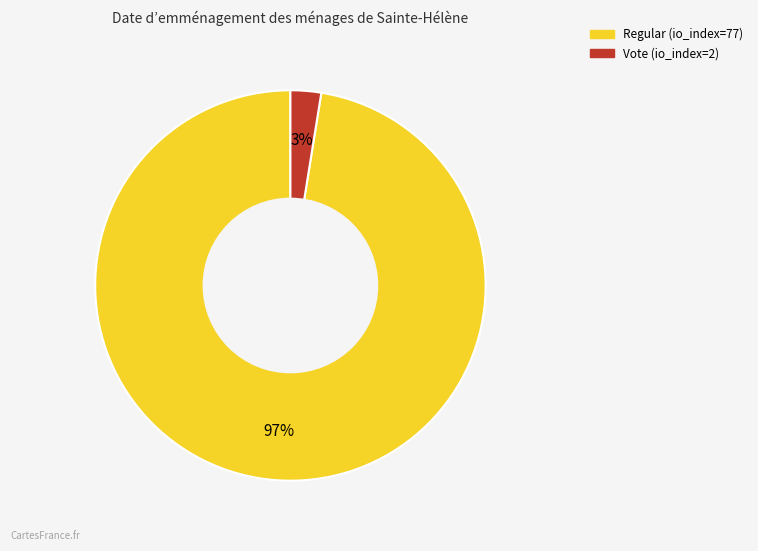

Combined, do Vote (io_index=2) and Regular (io_index=77) account for over 50%?

Yes